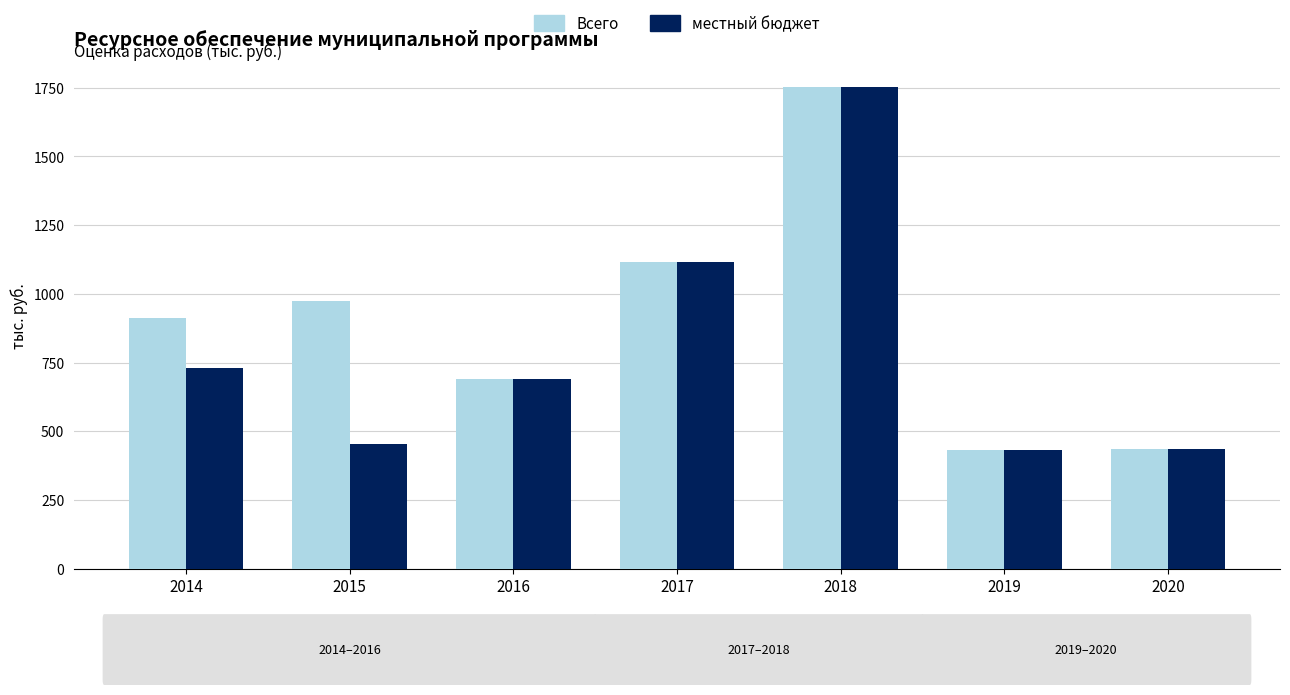

How many bars are there in each group?

2